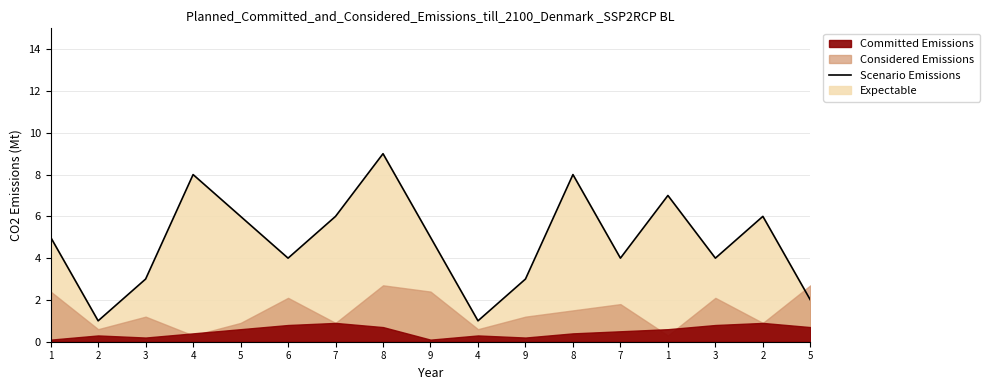

Reading right to left, extract all data points from this chart.

2	6	4	7	4	8	3	1	5	9	6	4	6	8	3	1	5